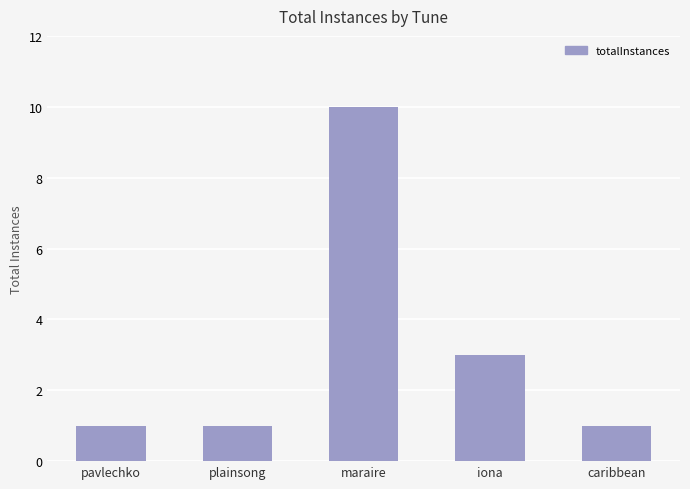

Where is the data nearest to the value 5?

iona